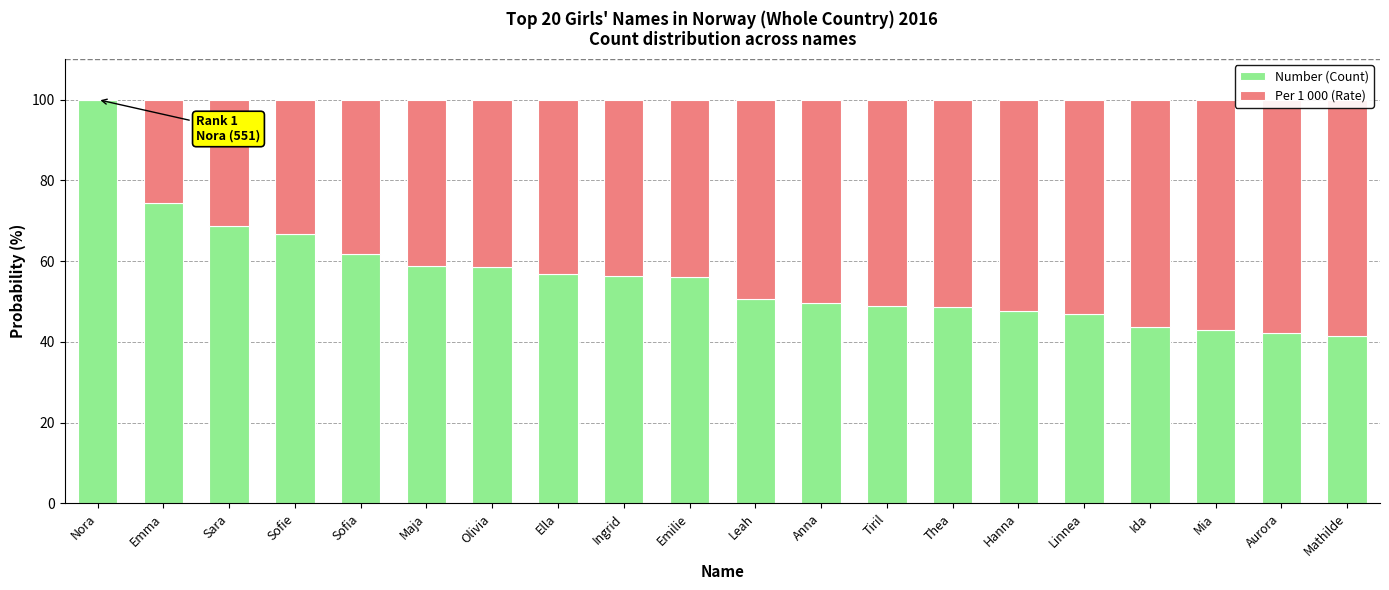

Between Ingrid and Linnea, which series saw the biggest shift?

Number (Count)